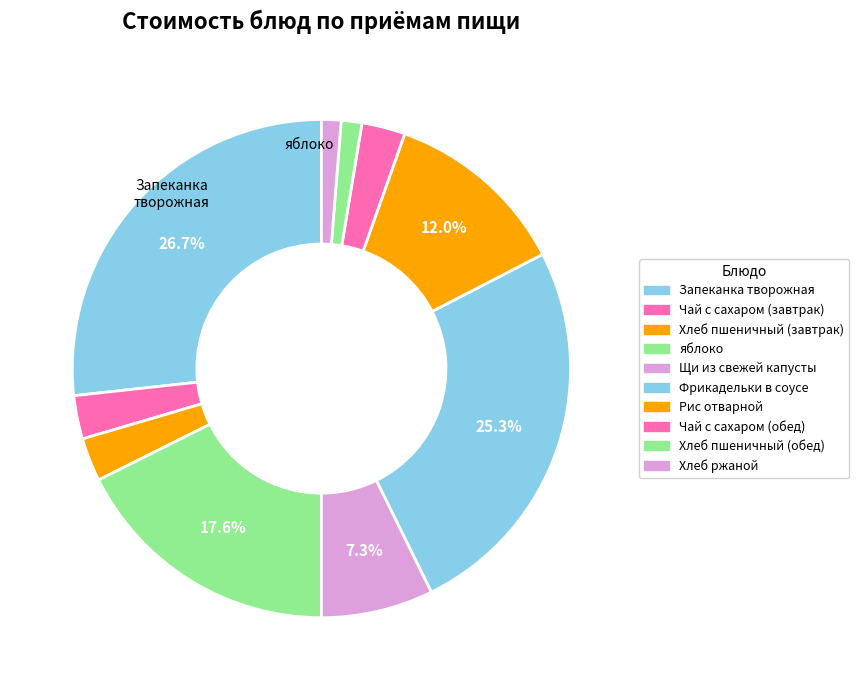

Which category has the smallest portion of the pie?

Хлеб ржаной